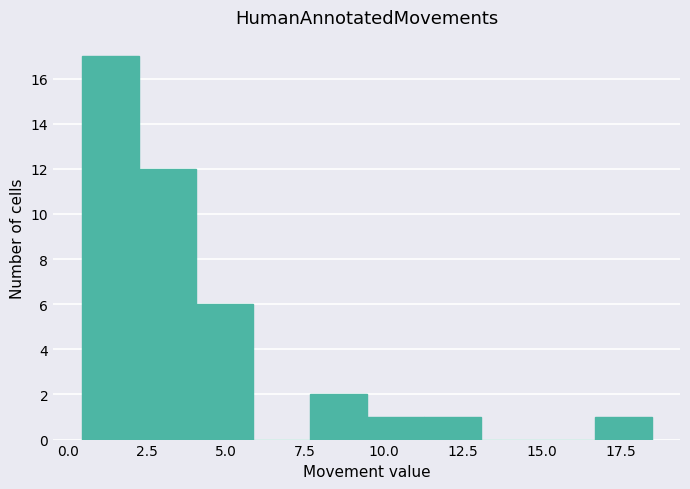

Around what value on the x-axis is the tallest bar? Give the approximate position of its centre, as read against the axis.

1.5